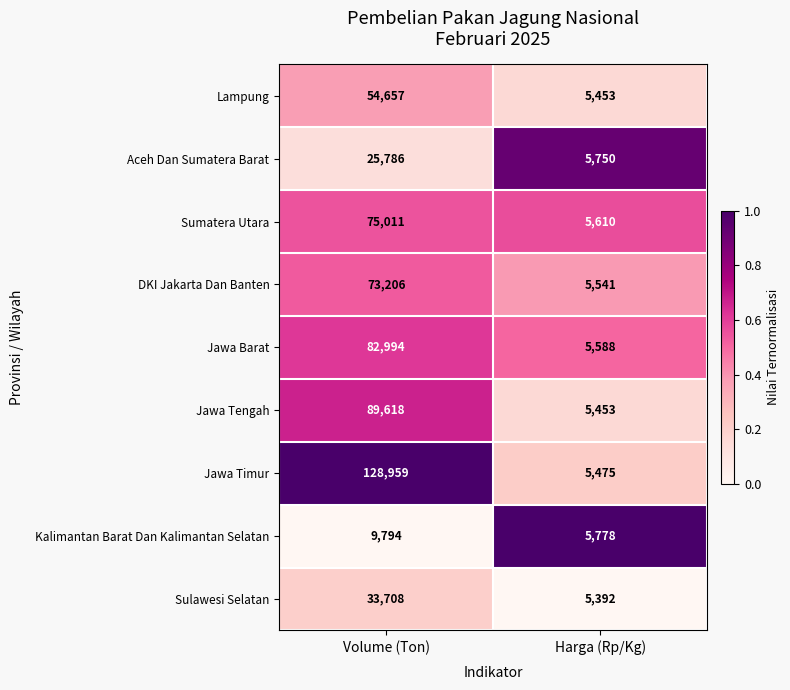

Which label corresponds to the largest value in the chart?

Volume (Ton)